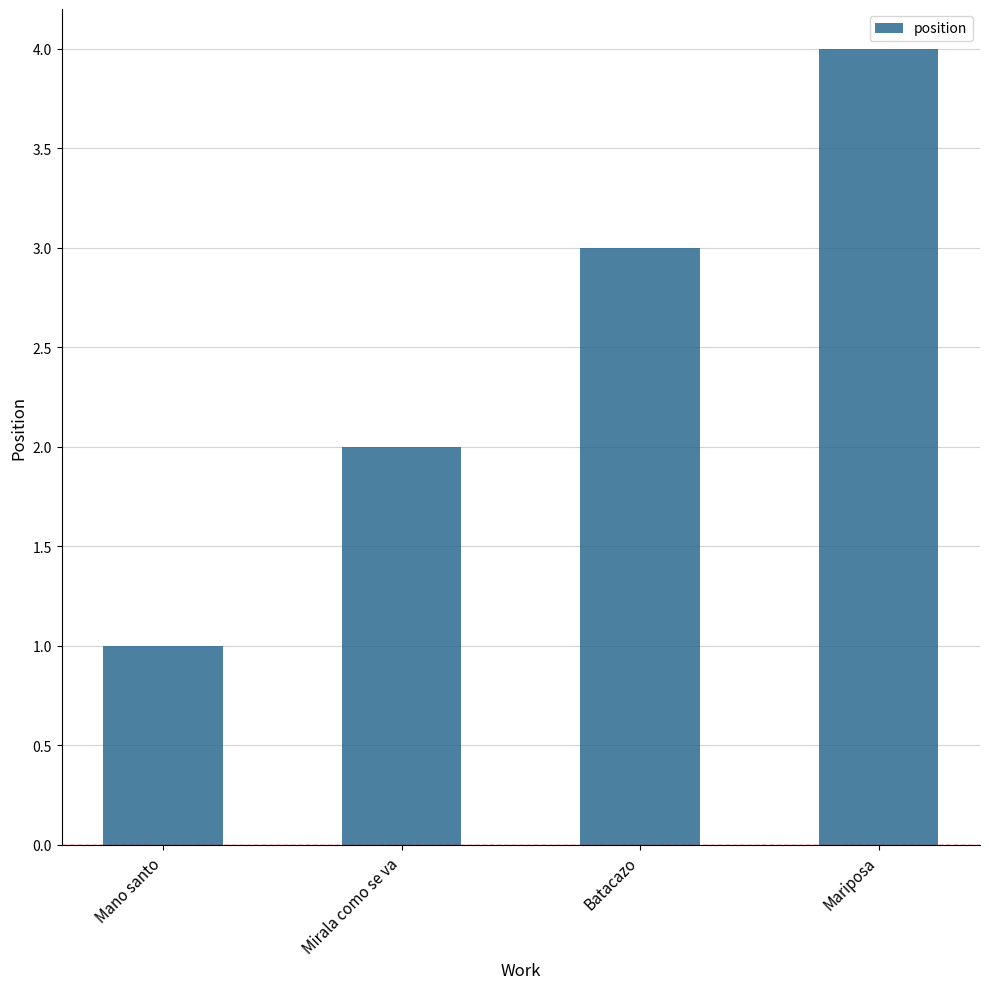

The chart shows a value of 2 at Mariposa. True or false?

False